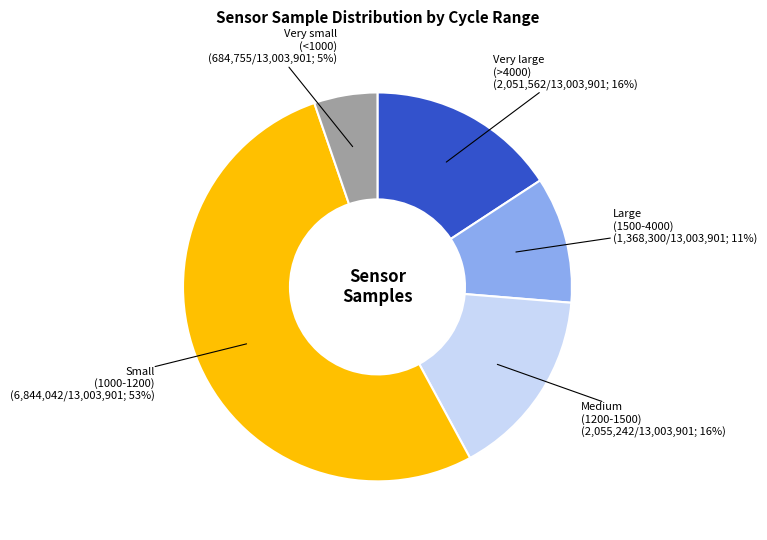

Does any single category account for the majority?

Yes